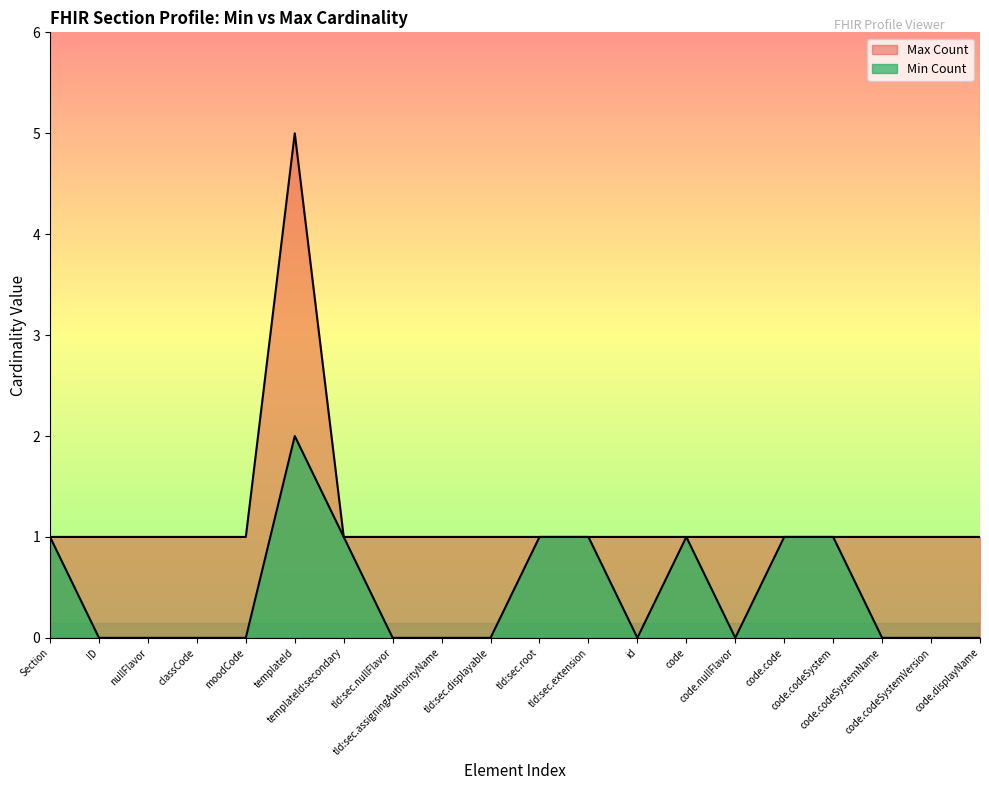

Between nullFlavor and templateId, which series saw the biggest shift?

Max Count